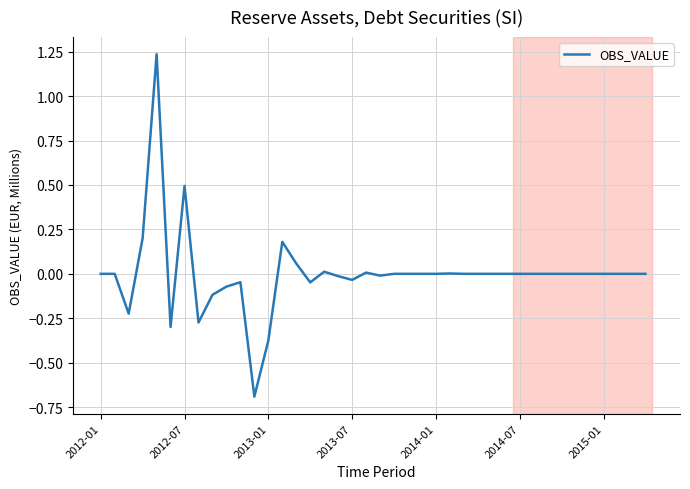

What is the difference between the maximum and minimum values?

1.9